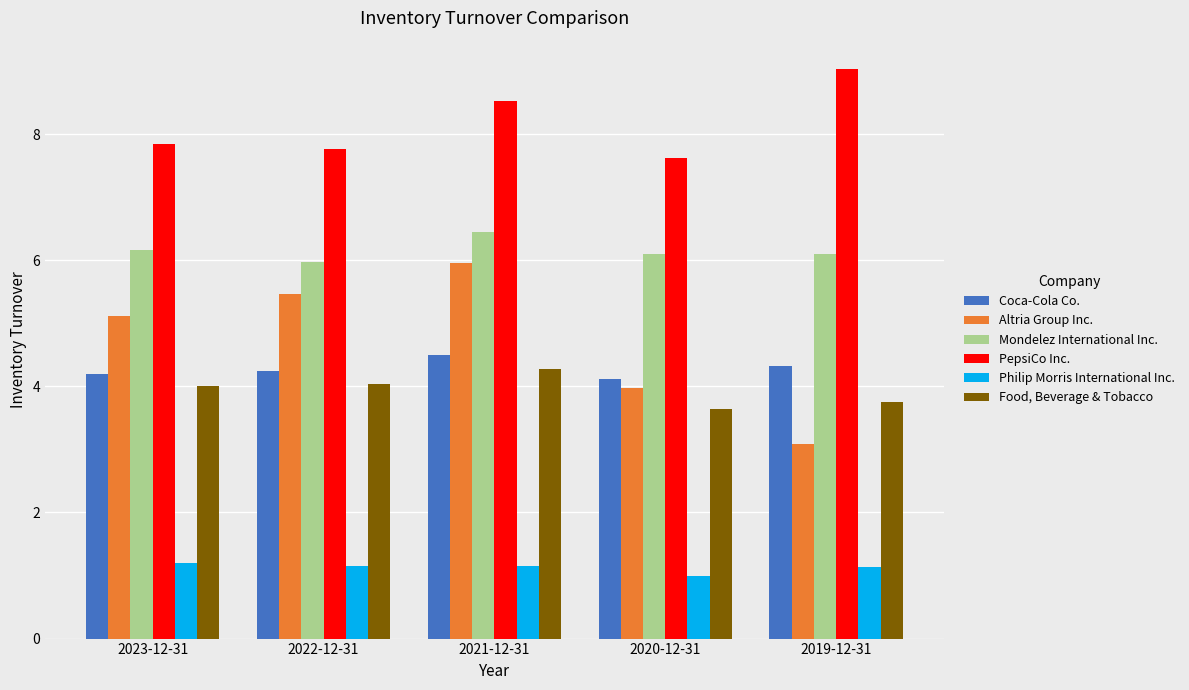

What is the spread (max minus min) of values at 2021-12-31?

7.4